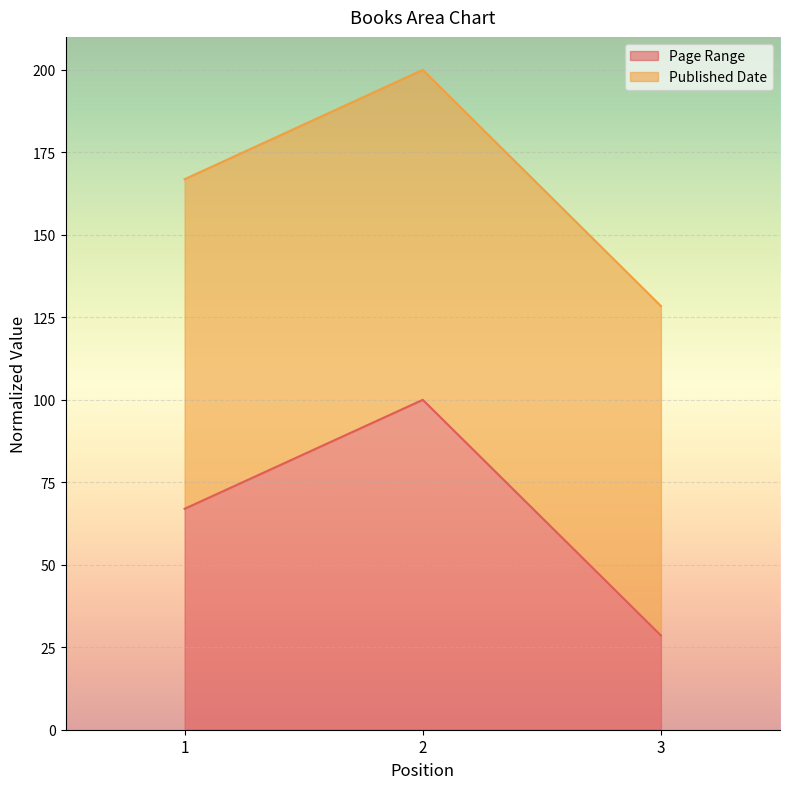

At which label is the value closest to 64?

1